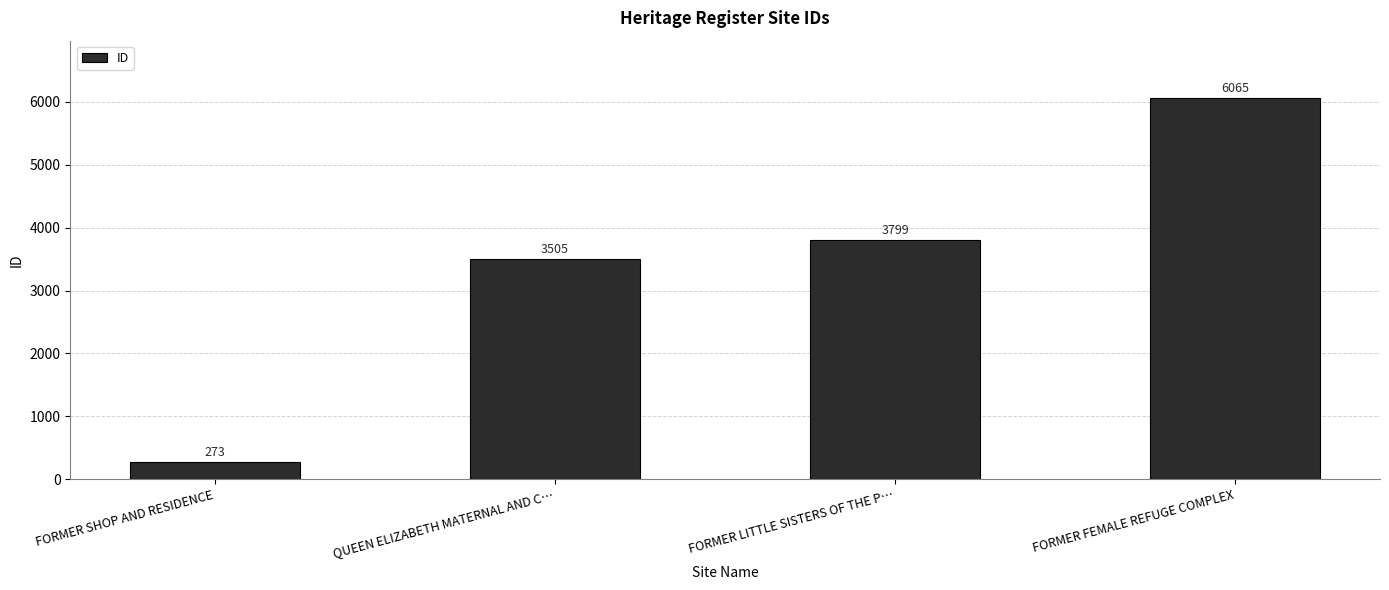

Rank the categories by value from lowest to highest.

FORMER SHOP AND RESIDENCE, QUEEN ELIZABETH MATERNAL AND C…, FORMER LITTLE SISTERS OF THE P…, FORMER FEMALE REFUGE COMPLEX